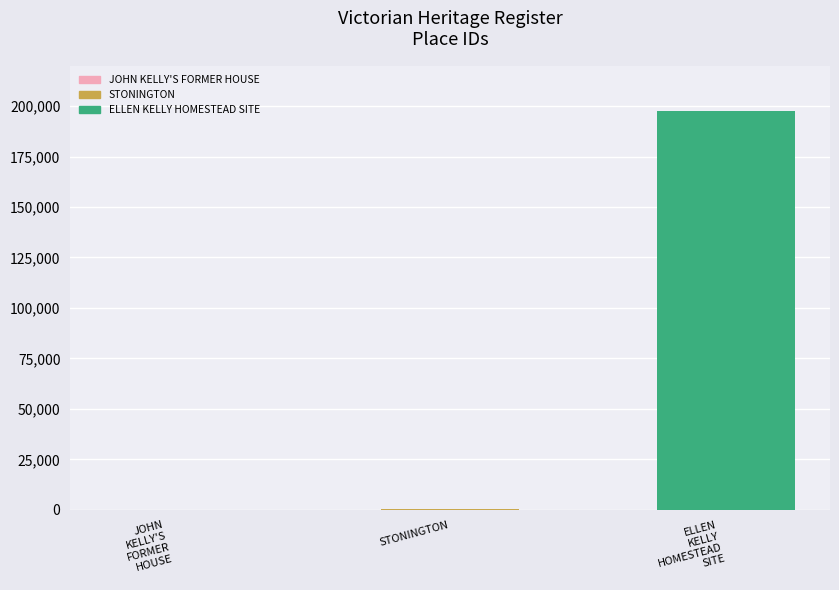

How many data points are above 679?

1